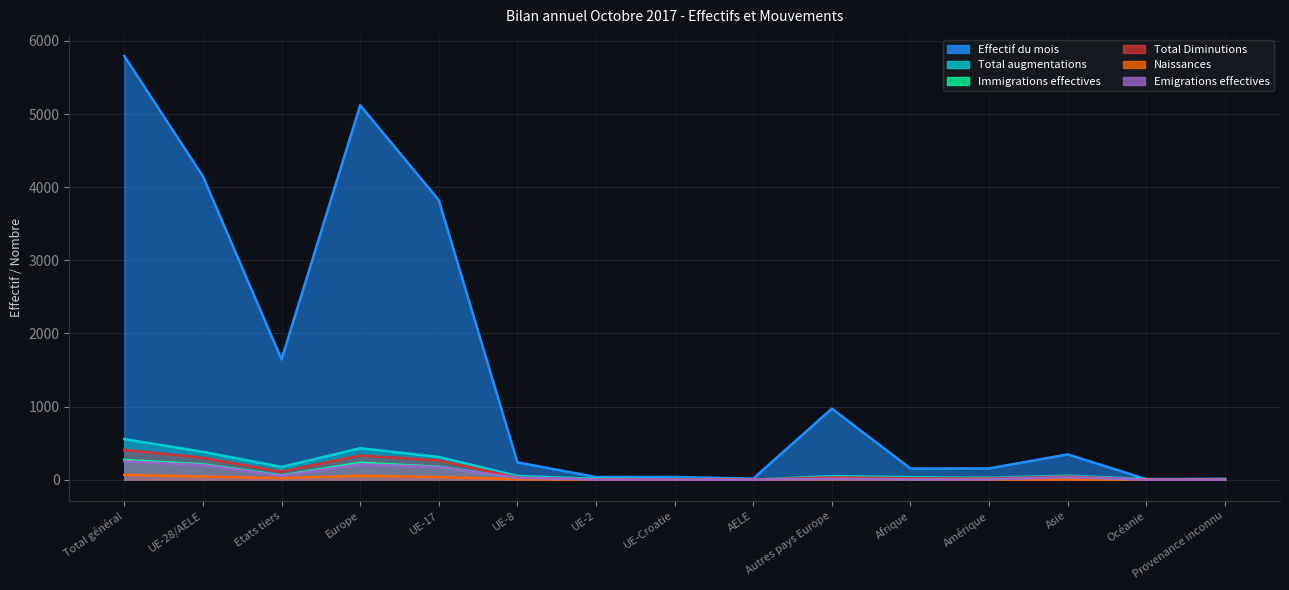

After their last crossing, which series has the higher values: Total augmentations or Total Diminutions?

Total augmentations